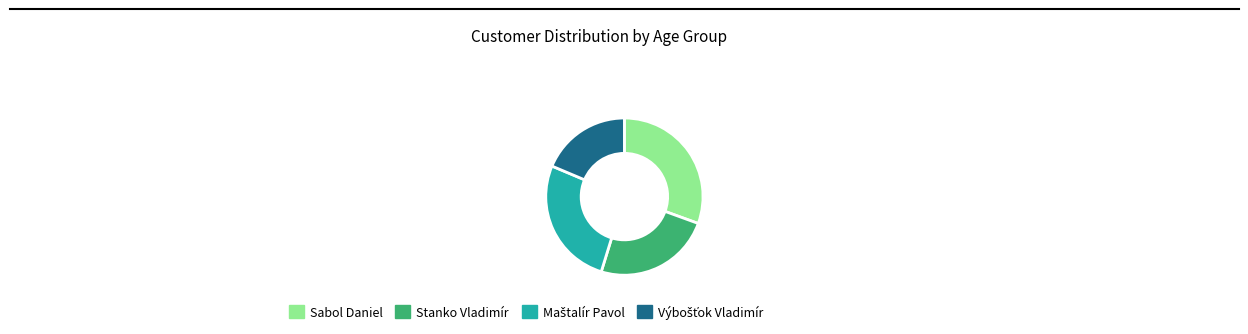

Does any single category account for the majority?

No